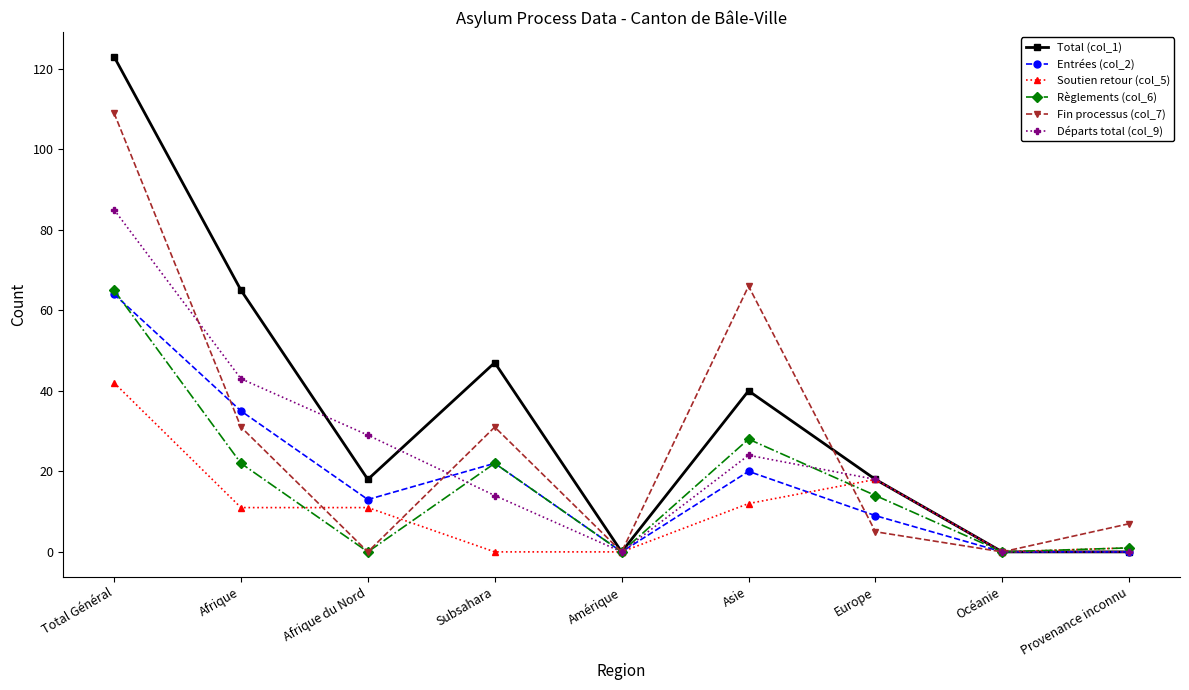

What are all the series names shown in the legend?

Total (col_1), Entrées (col_2), Soutien retour (col_5), Règlements (col_6), Fin processus (col_7), Départs total (col_9)